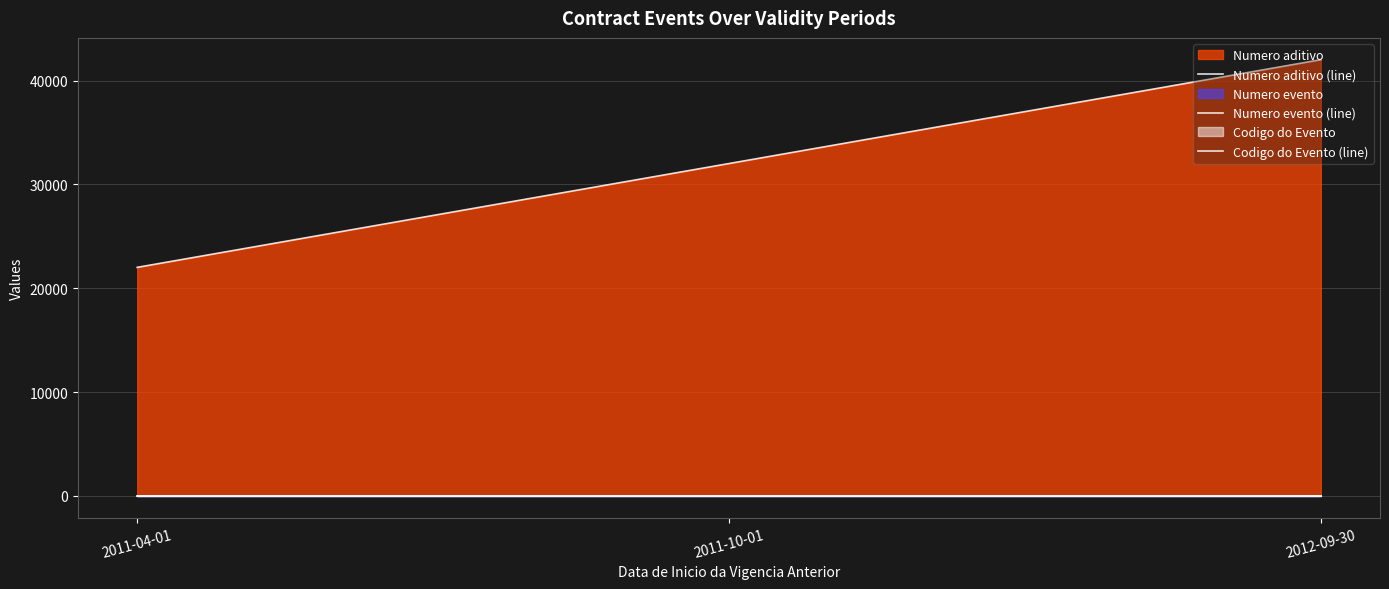

What is the difference between the highest and lowest values at 2012-09-30?

42011